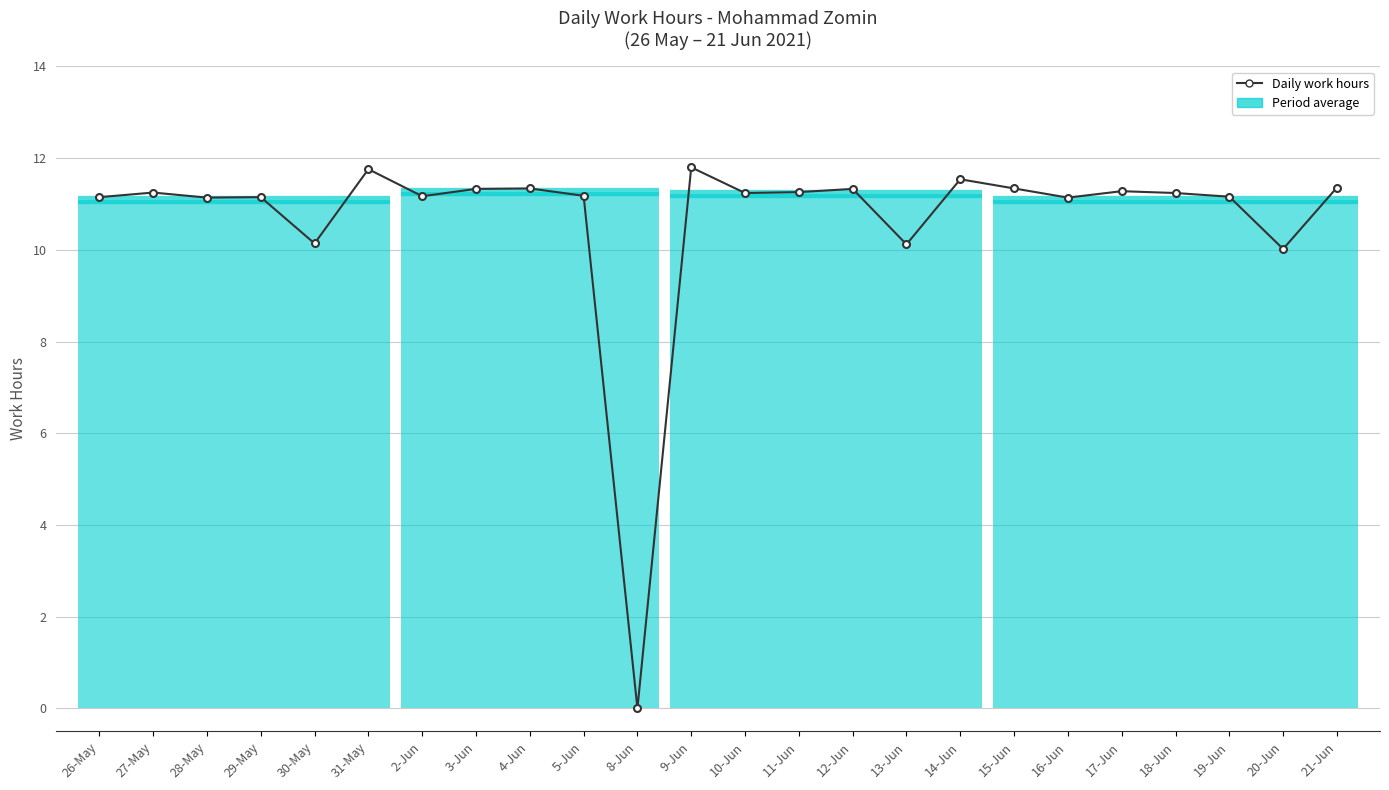

What is the approximate value at 14-Jun?

11.5